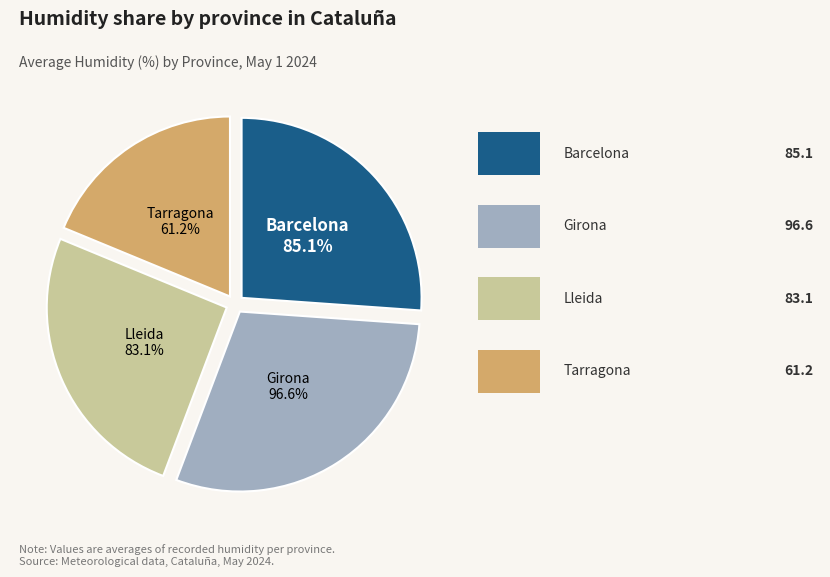

Rank the categories by value from lowest to highest.

Tarragona, Lleida, Barcelona, Girona